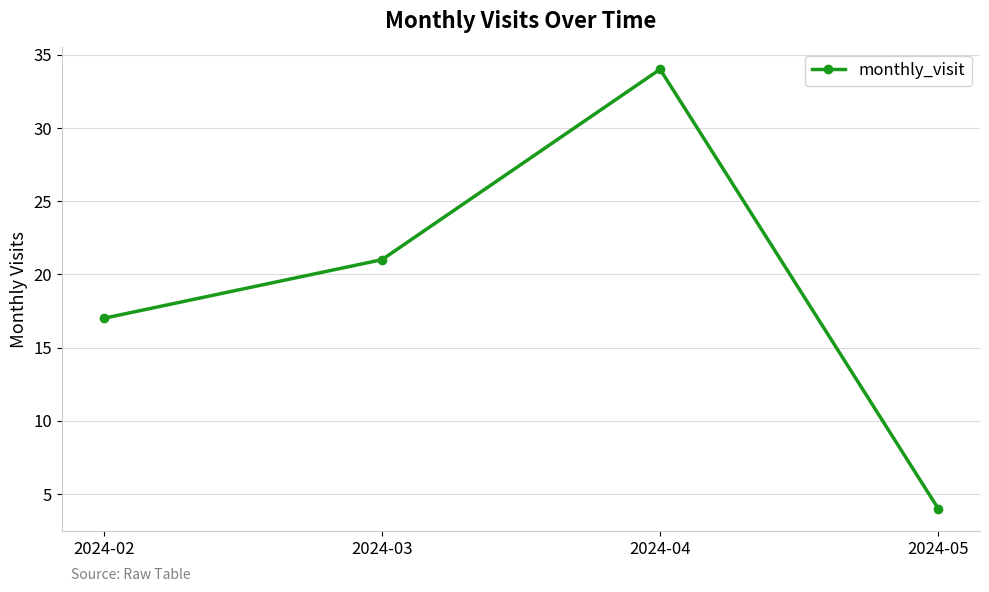

How many lines are shown in the chart?

1